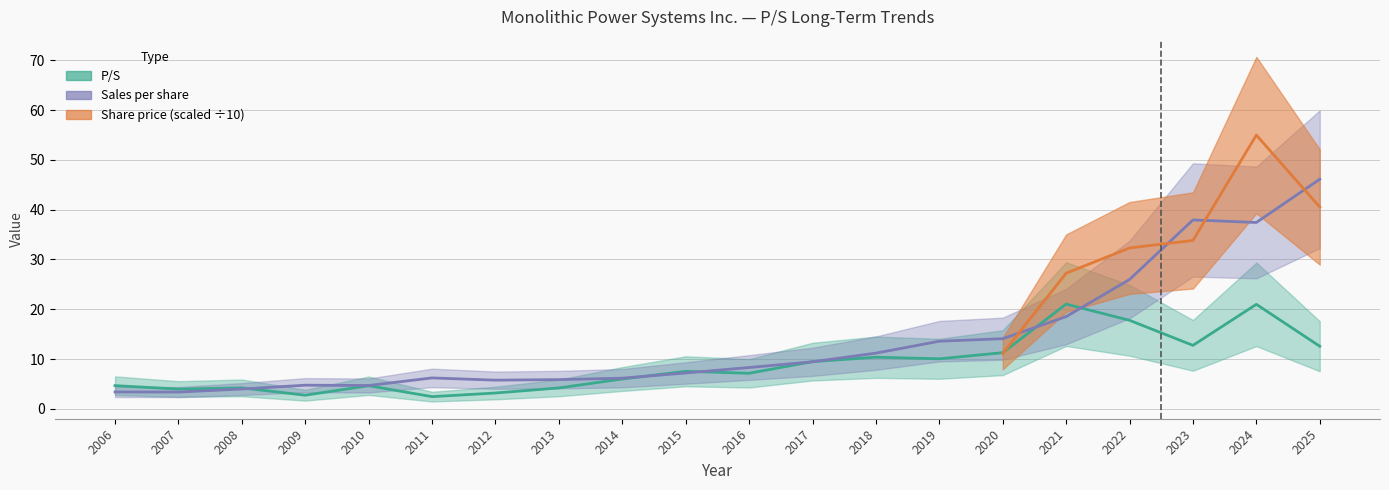

Which series has the largest range (max minus min)?

Sales per share